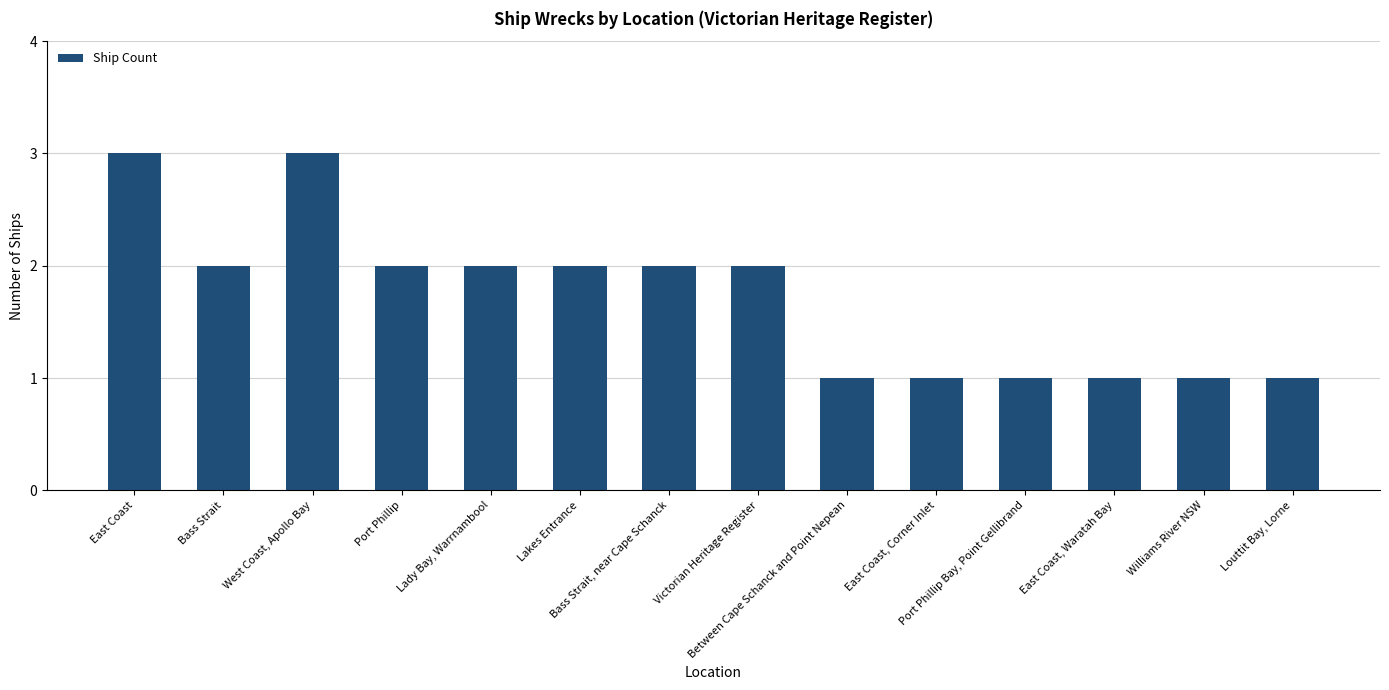

What is the label of the 6th bar from the left?

Lakes Entrance